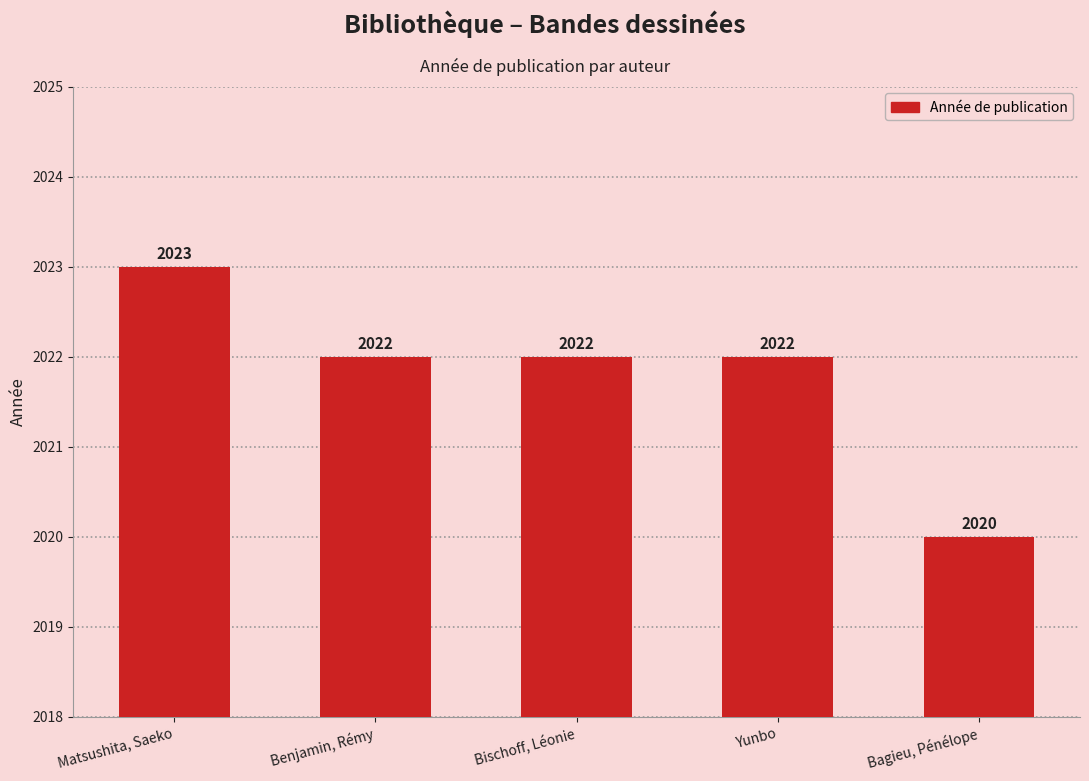

Reading left to right, extract all data points from this chart.

Matsushita, Saeko=2023	Benjamin, Rémy=2022	Bischoff, Léonie=2022	Yunbo=2022	Bagieu, Pénélope=2020